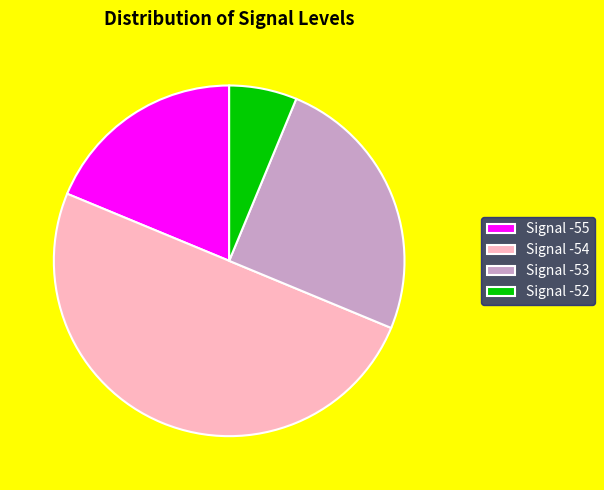

Which slice is the largest?

Signal -54